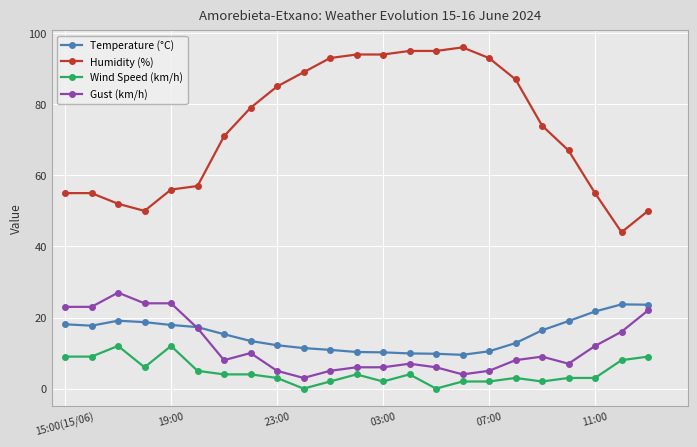

What is the highest value of the Gust (km/h) series?

27.0